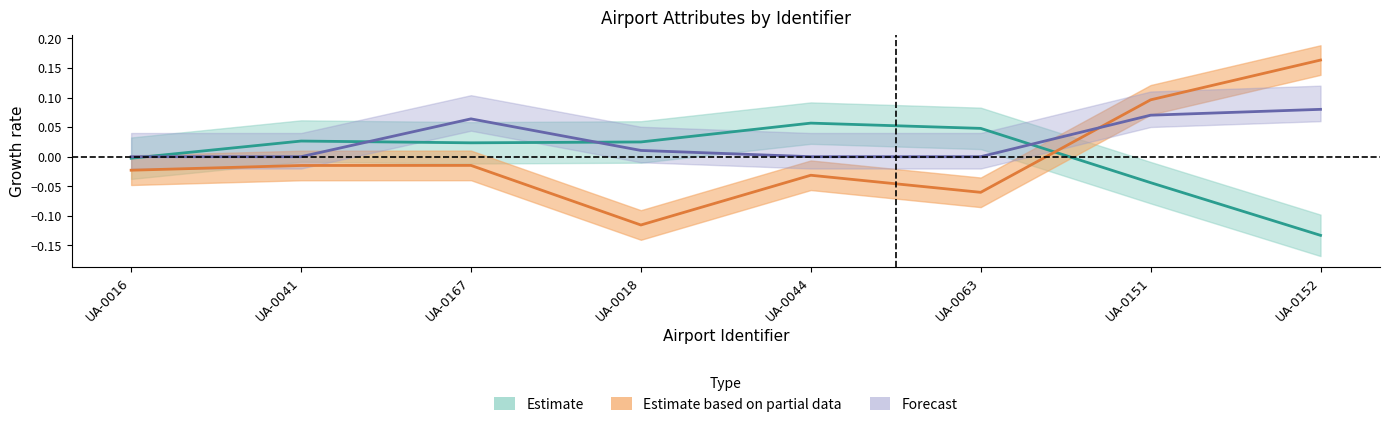

Where do longitude_deg and latitude_deg first cross each other?

UA-0063 and UA-0151